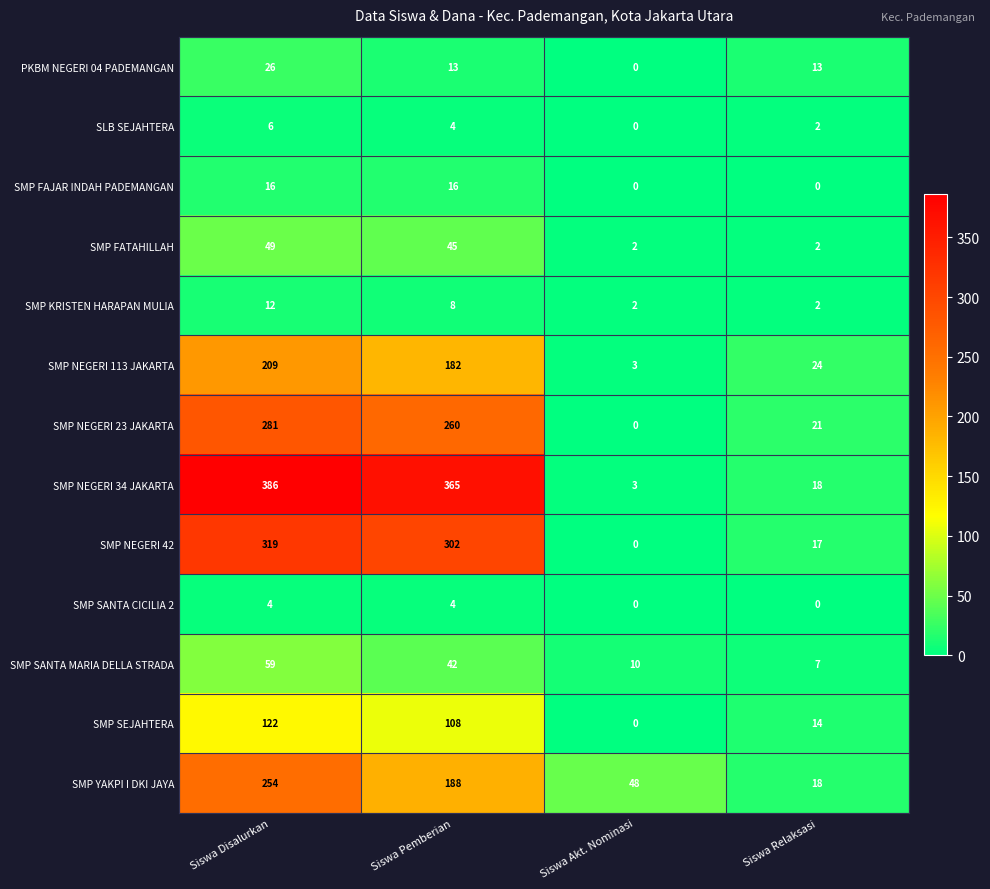

How many distinct data groups are displayed?

13